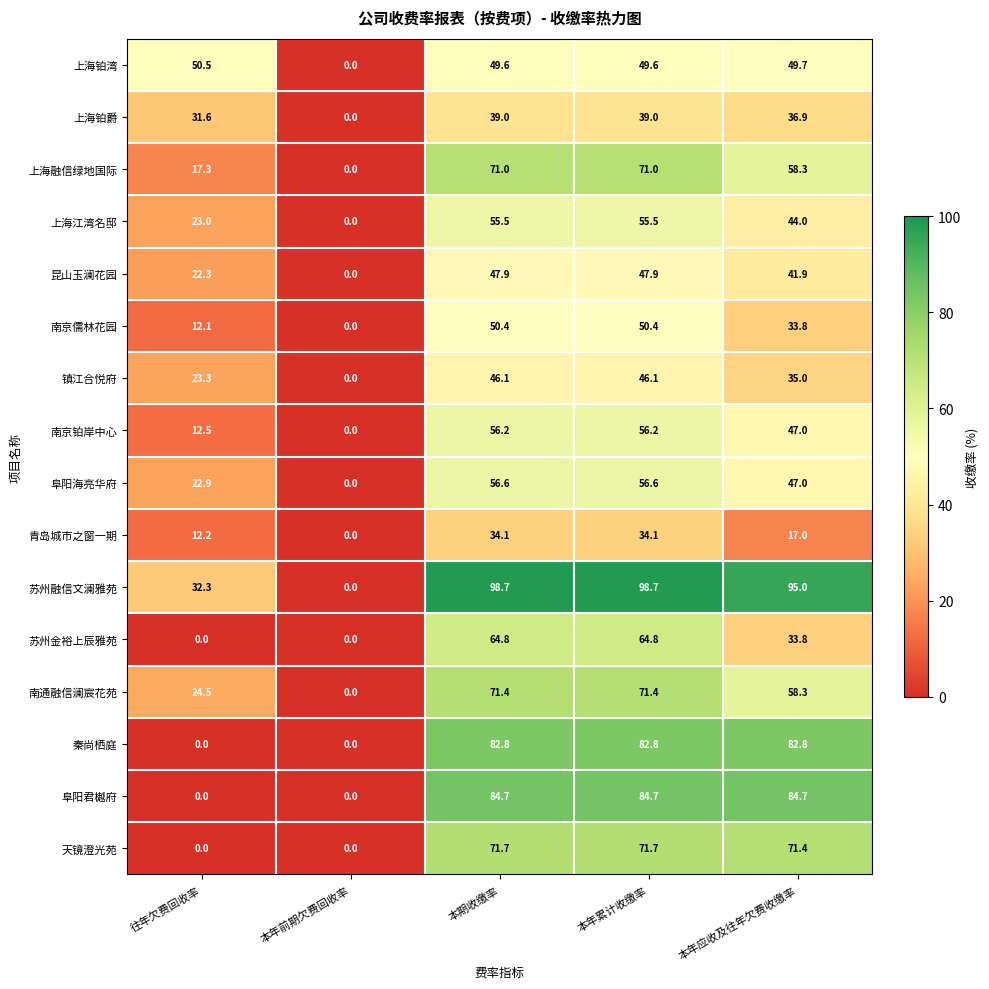

The 镇江合悦府 series shows 23.3 at 往年欠费回收率. True or false?

True